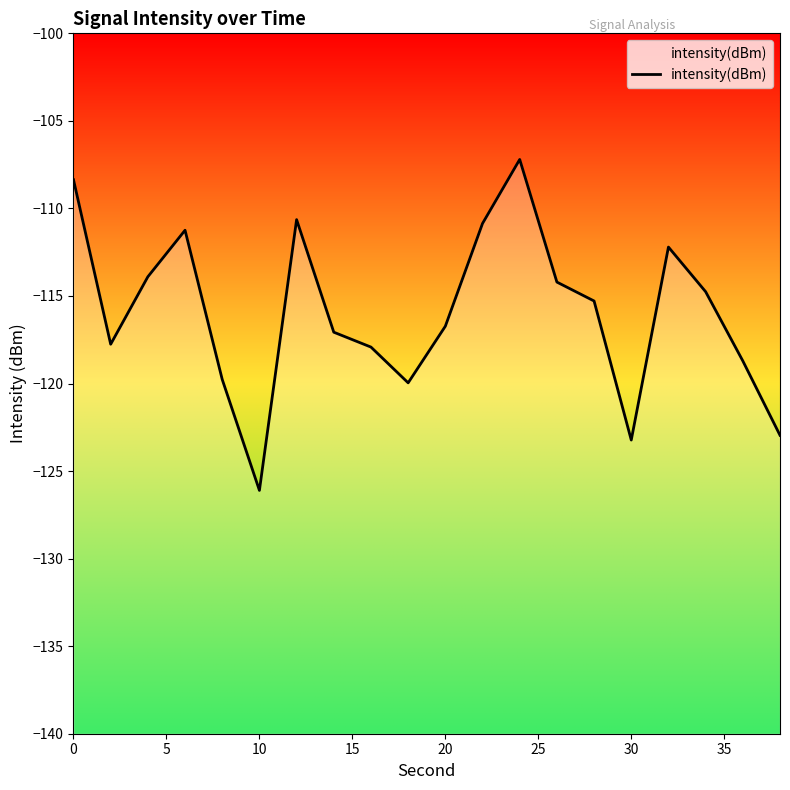

What is the greatest value displayed?

-107.2